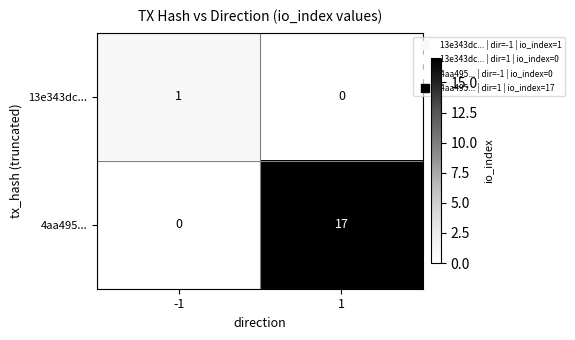

List the labels in order of 13e343dc... value, largest first.

-1, 1